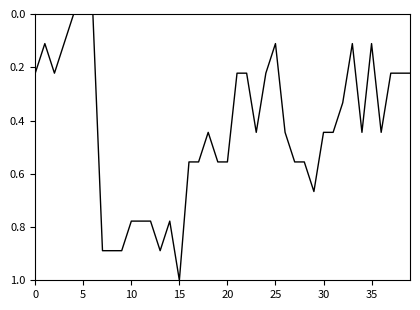

What is the difference between the maximum and minimum values?

1.0